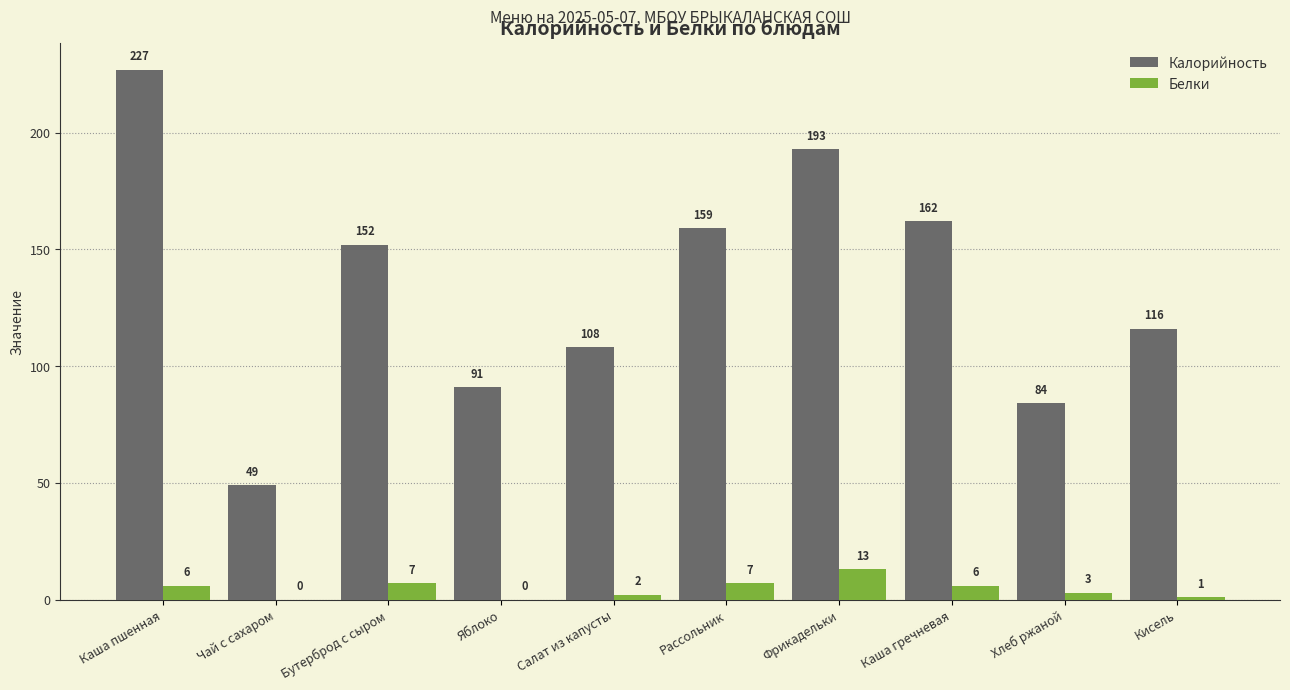

How many distinct data groups are displayed?

2